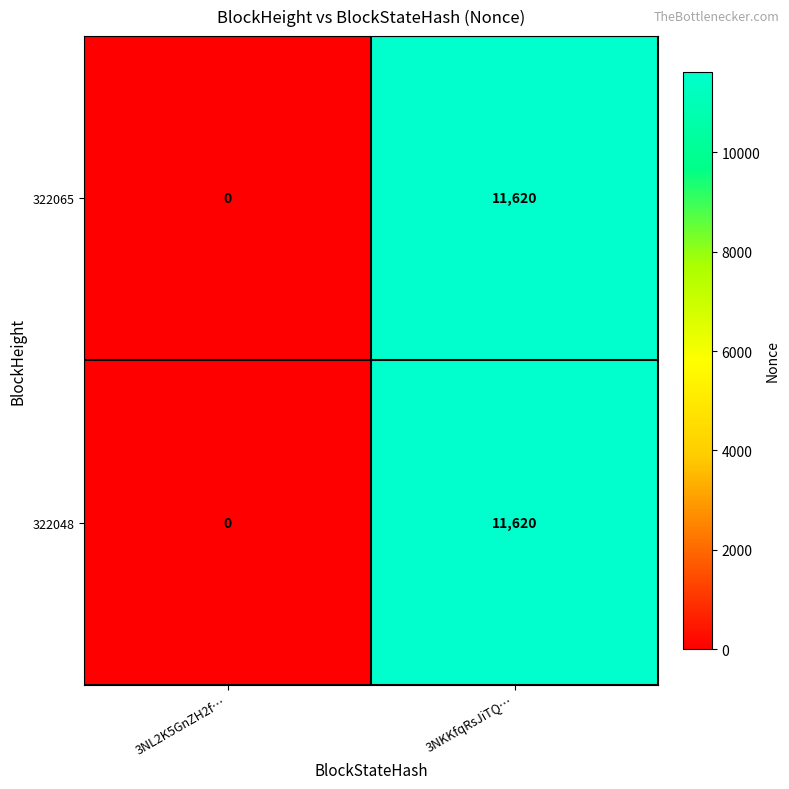

Reading right to left, transcribe all the data shown in this chart.

322065: 11620	0
322048: 11620	0